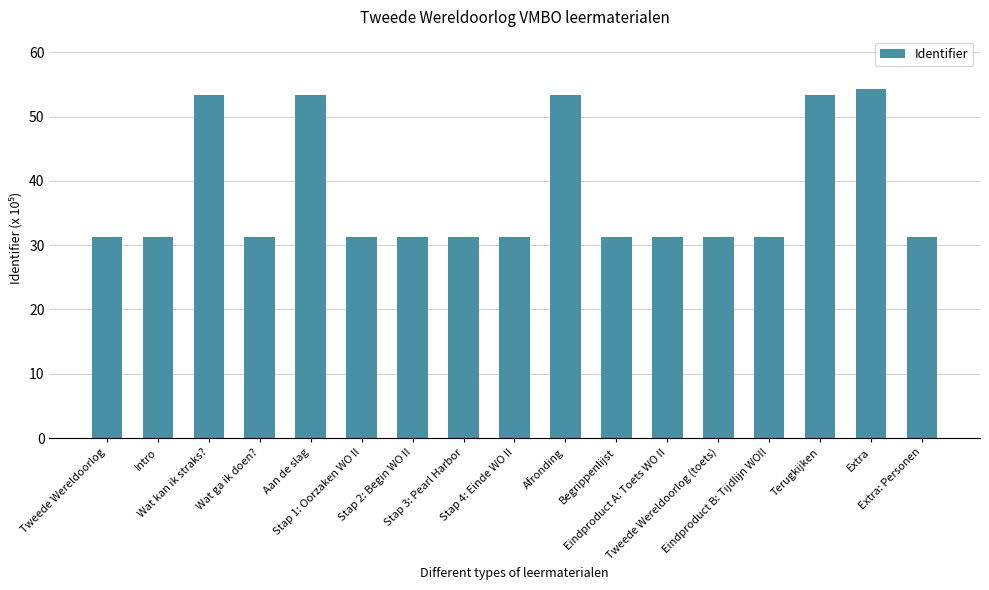

How many bars are there in total?

17